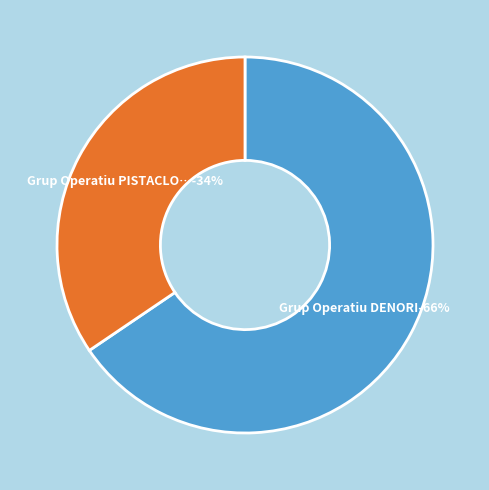

What is the smallest slice in the pie chart?

Grup Operatiu PISTACLON